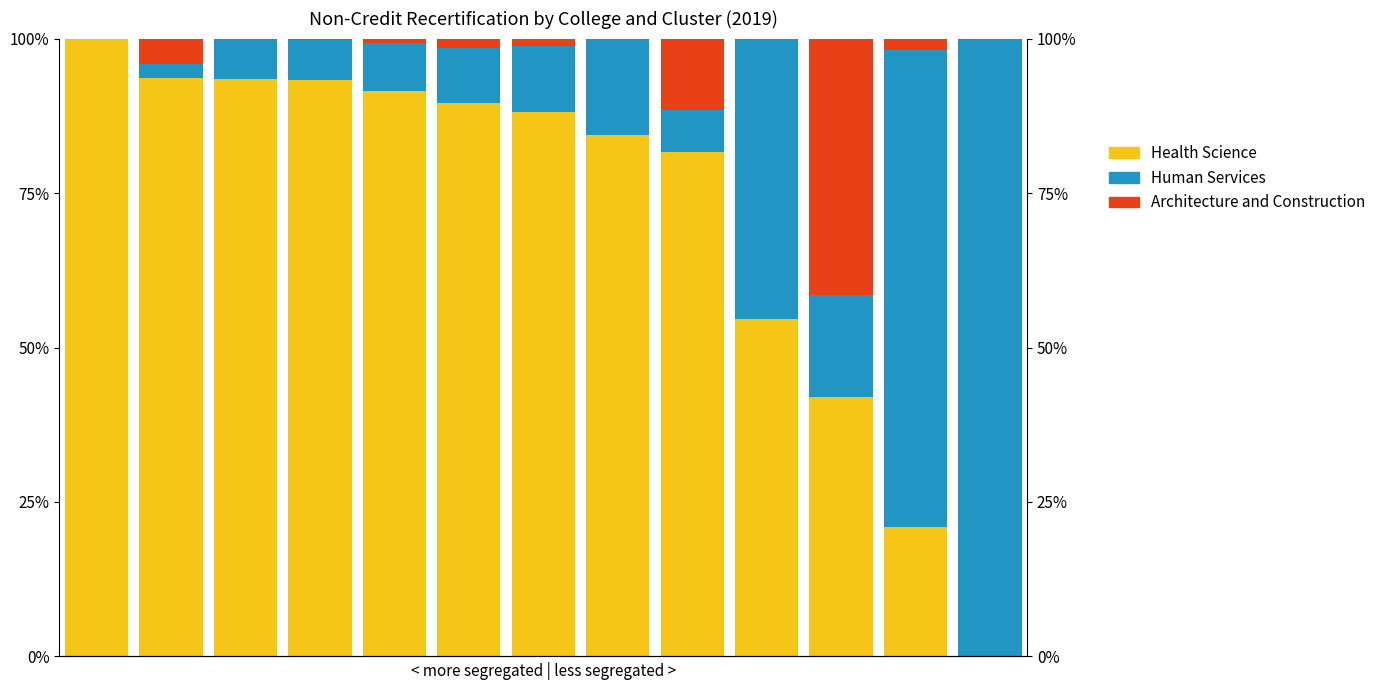

What is the average value of the Architecture and Construction series?

4.8